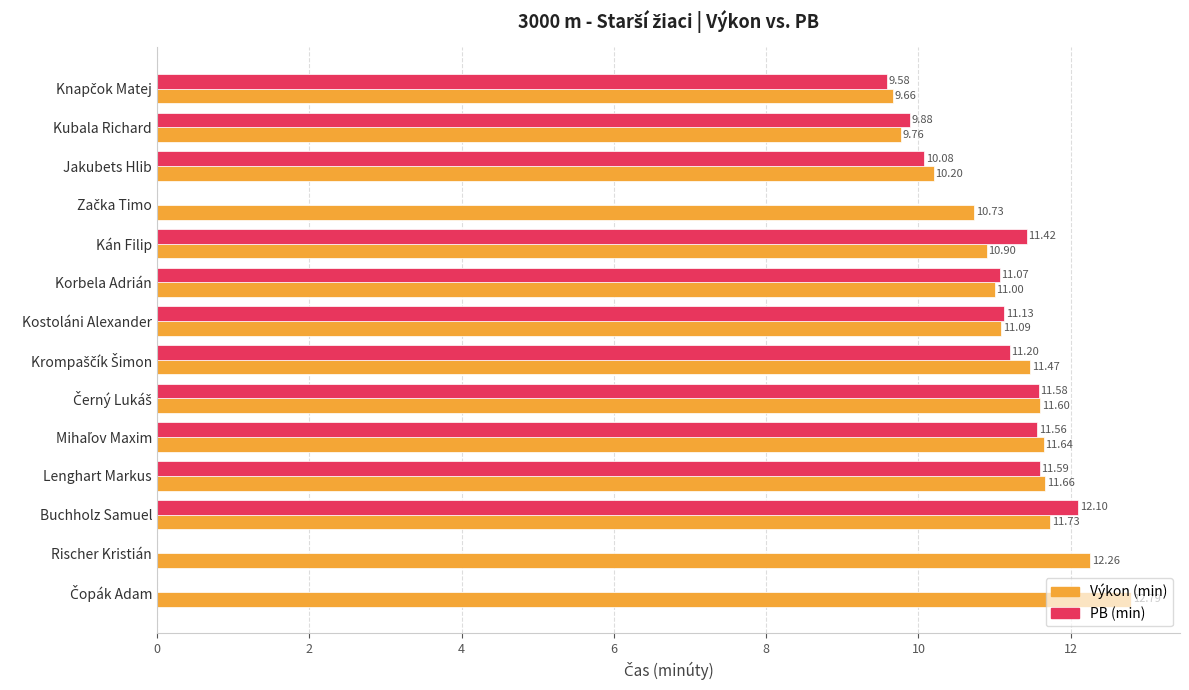

Count the number of data series in this chart.

2